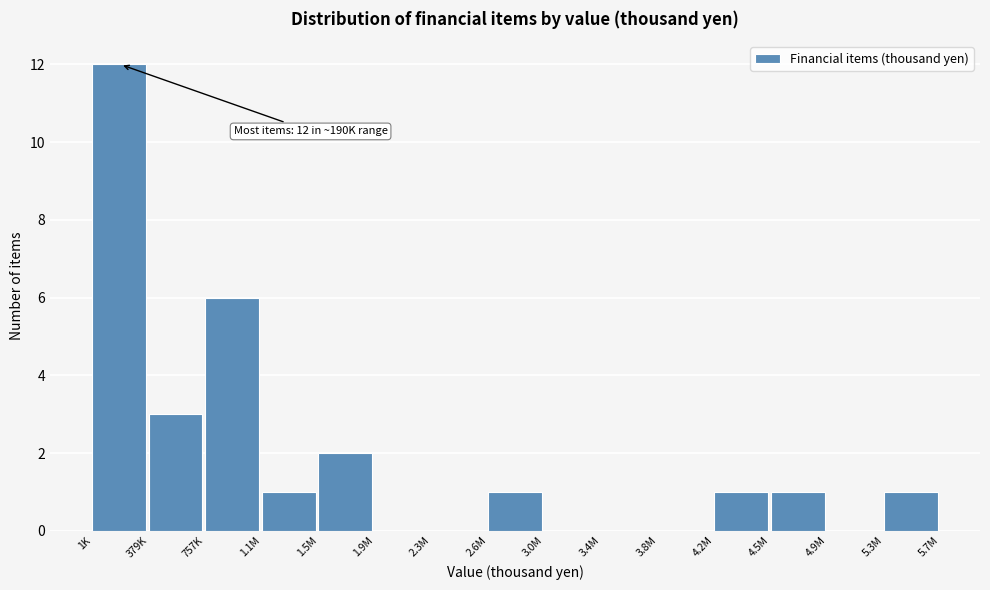

Reading right to left, list all the values displayed in this chart.

5.3M=1	4.9M=0	4.5M=1	4.2M=1	3.8M=0	3.4M=0	3.0M=0	2.6M=1	2.3M=0	1.9M=0	1.5M=2	1.1M=1	757K=6	379K=3	1K=12